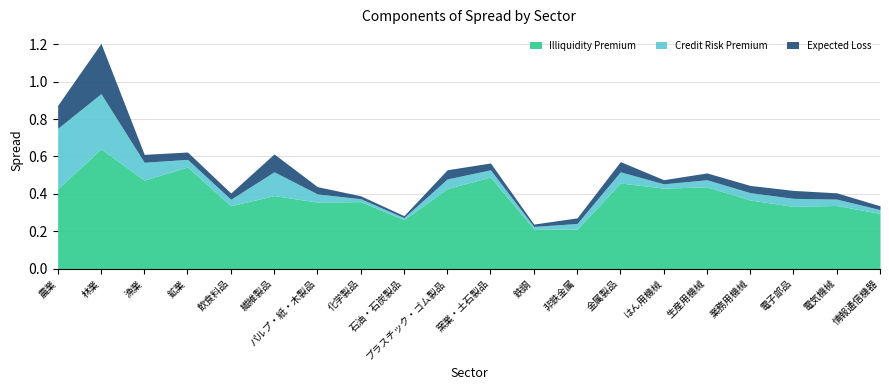

Reading left to right, transcribe all the data shown in this chart.

Illiquidity Premium: 農業=0.4	林業=0.6	漁業=0.5	鉱業=0.5	飲食料品=0.3	繊維製品=0.4	パルプ・紙・木製品=0.4	化学製品=0.4	石油・石炭製品=0.3	プラスチック・ゴム製品=0.4	窯業・土石製品=0.5	鉄鋼=0.2	非鉄金属=0.2	金属製品=0.5	はん用機械=0.4	生産用機械=0.4	業務用機械=0.4	電子部品=0.3	電気機械=0.3	情報通信機器=0.3
Credit Risk Premium: 農業=0.3	林業=0.3	漁業=0.1	鉱業=0.0	飲食料品=0.0	繊維製品=0.1	パルプ・紙・木製品=0.0	化学製品=0.0	石油・石炭製品=0.0	プラスチック・ゴム製品=0.1	窯業・土石製品=0.0	鉄鋼=0.0	非鉄金属=0.0	金属製品=0.1	はん用機械=0.0	生産用機械=0.0	業務用機械=0.0	電子部品=0.0	電気機械=0.0	情報通信機器=0.0
Expected Loss: 農業=0.1	林業=0.3	漁業=0.0	鉱業=0.0	飲食料品=0.0	繊維製品=0.1	パルプ・紙・木製品=0.0	化学製品=0.0	石油・石炭製品=0.0	プラスチック・ゴム製品=0.0	窯業・土石製品=0.0	鉄鋼=0.0	非鉄金属=0.0	金属製品=0.1	はん用機械=0.0	生産用機械=0.0	業務用機械=0.0	電子部品=0.0	電気機械=0.0	情報通信機器=0.0